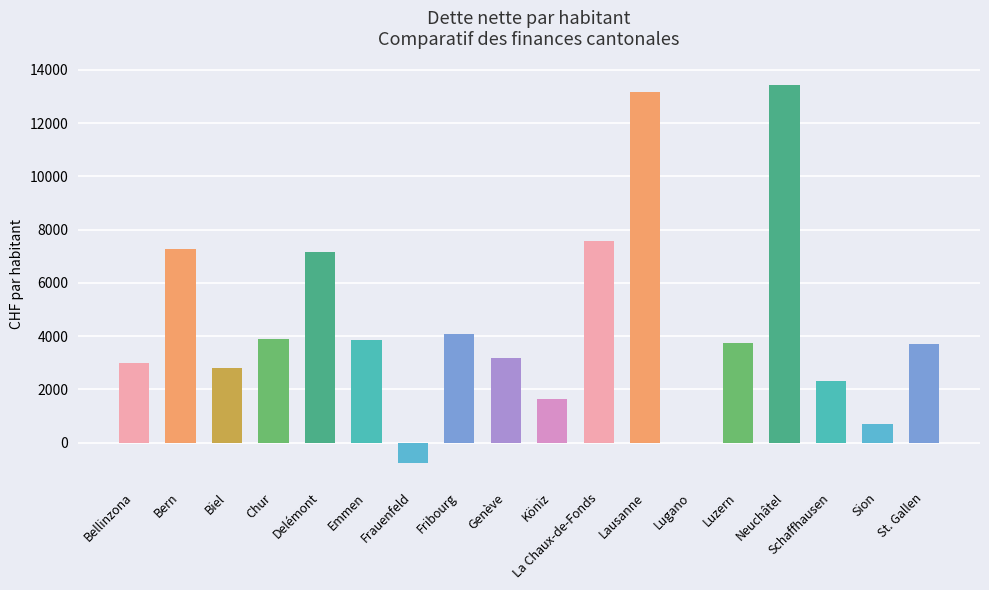

Between Schaffhausen and St. Gallen, which is larger?

St. Gallen